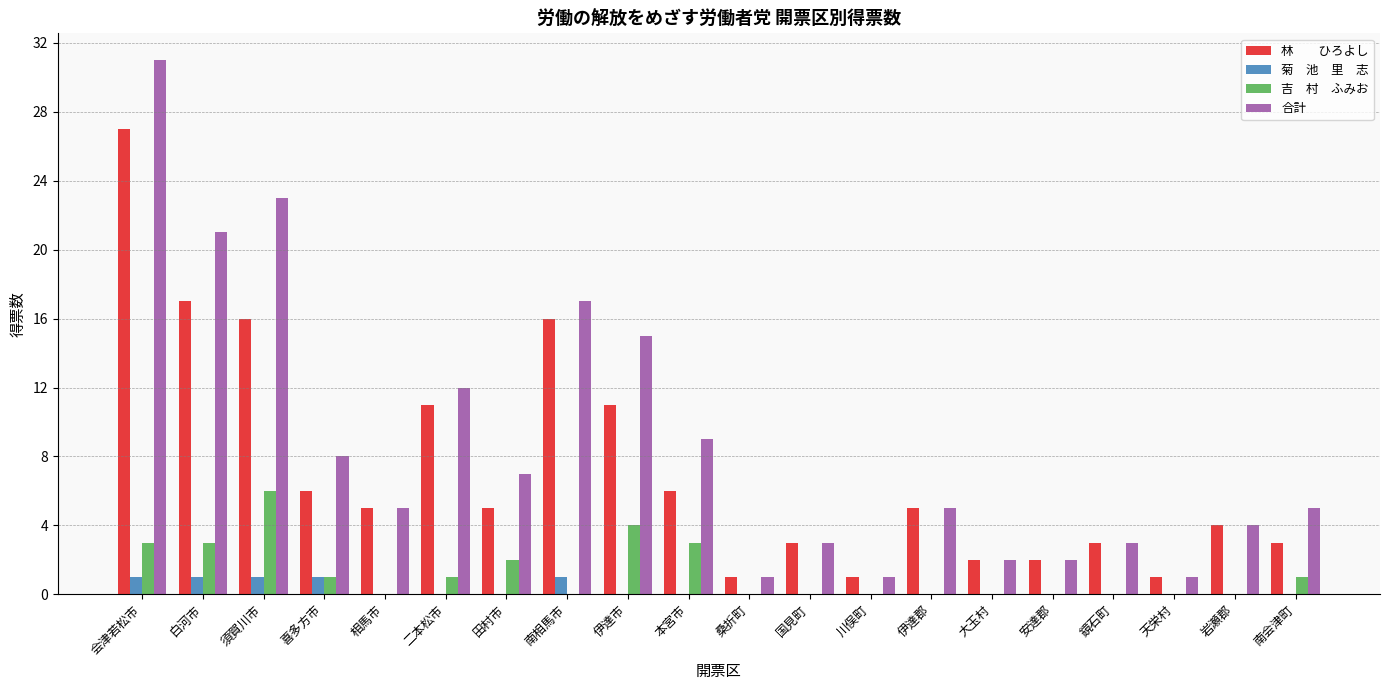

What is the greatest value displayed?

31